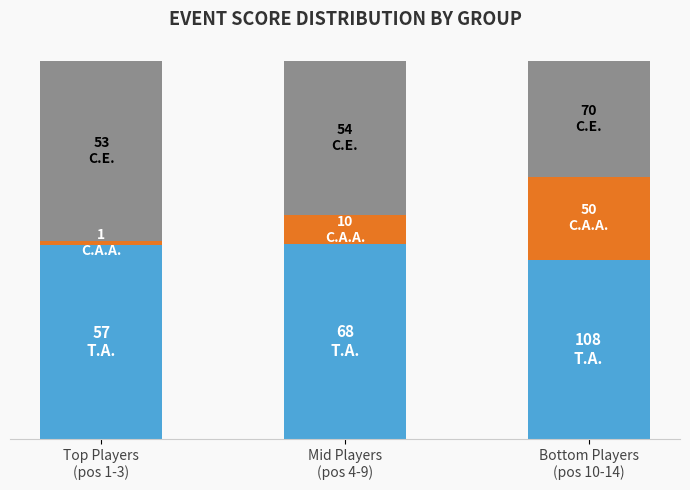

Are the bars horizontal?

No